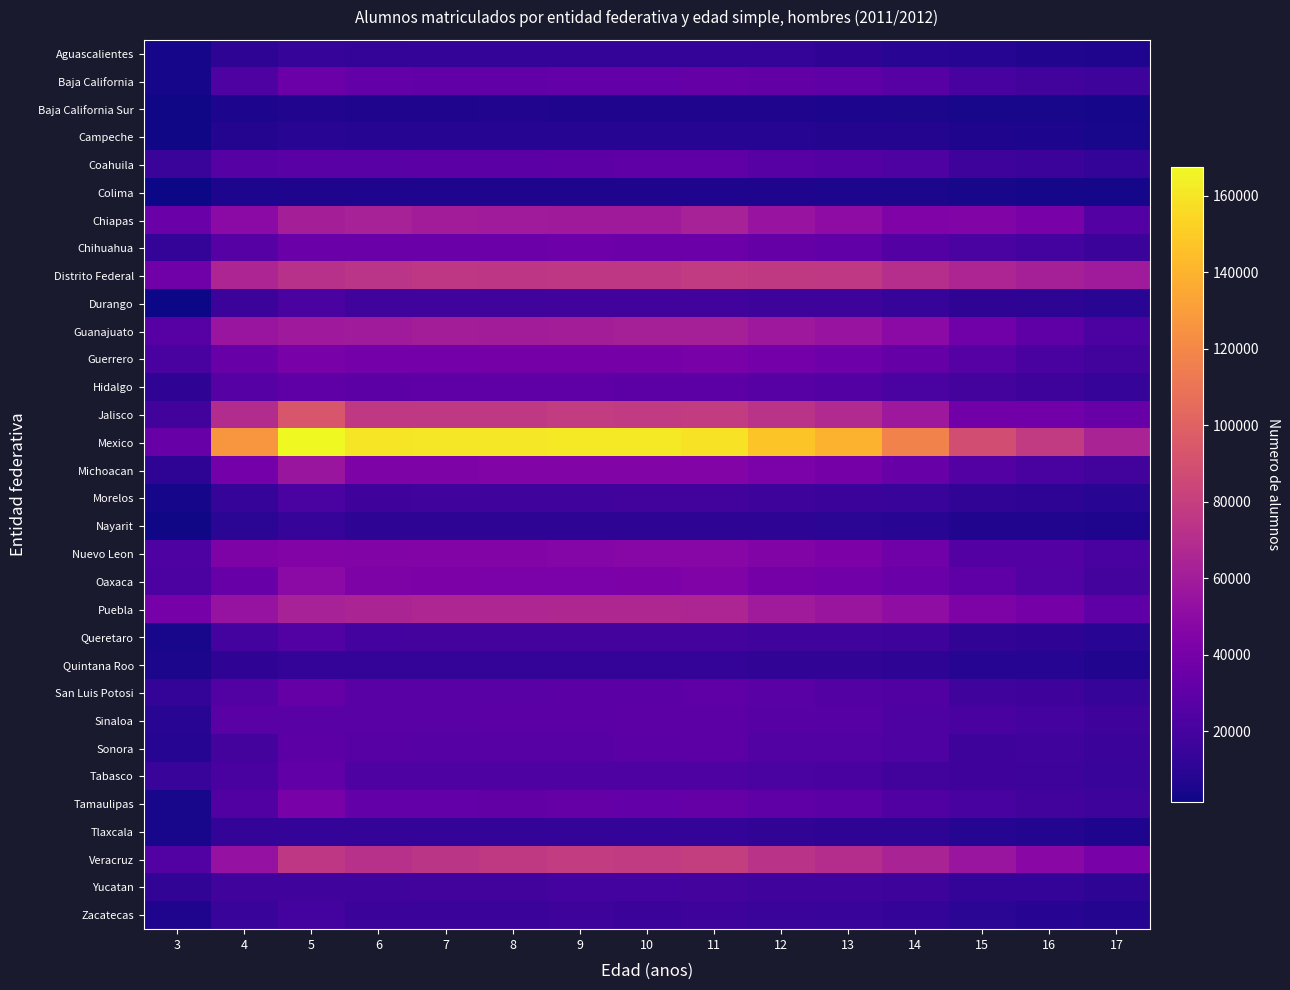

What is the spread (max minus min) of values at 8?

154654